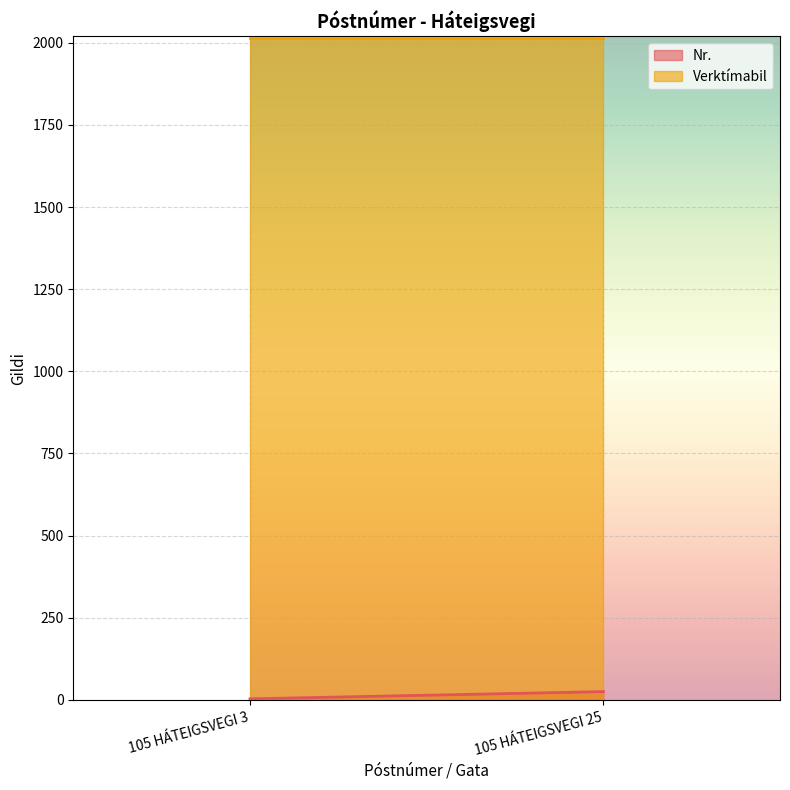

What is the total value across all series at 105 HÁTEIGSVEGI 3?

2019